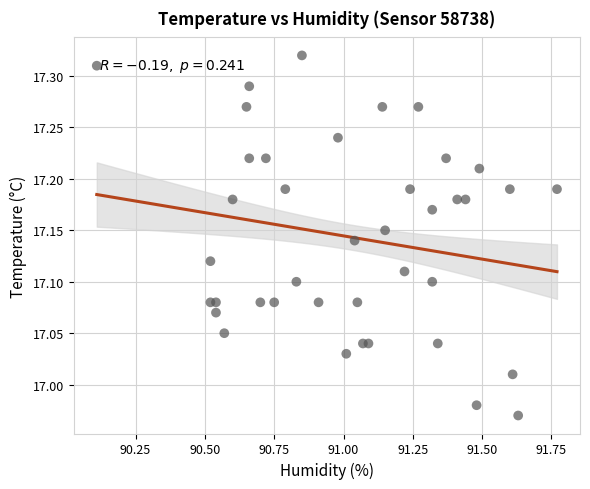

What is the range of X values (max minus min)?

1.7